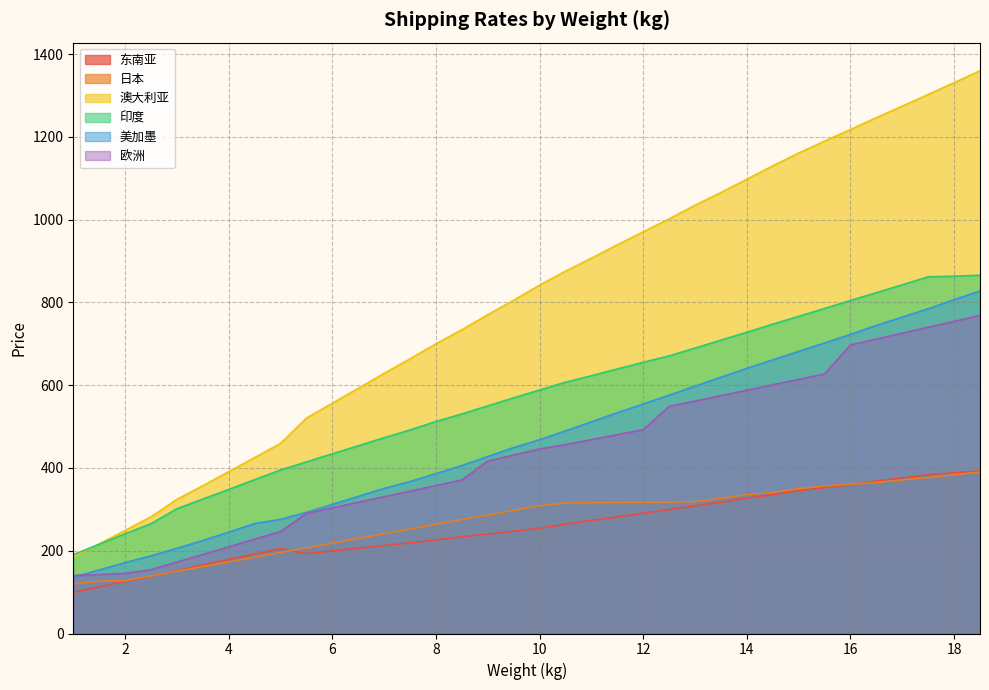

What is the spread (max minus min) of values at 3.5?

195.2